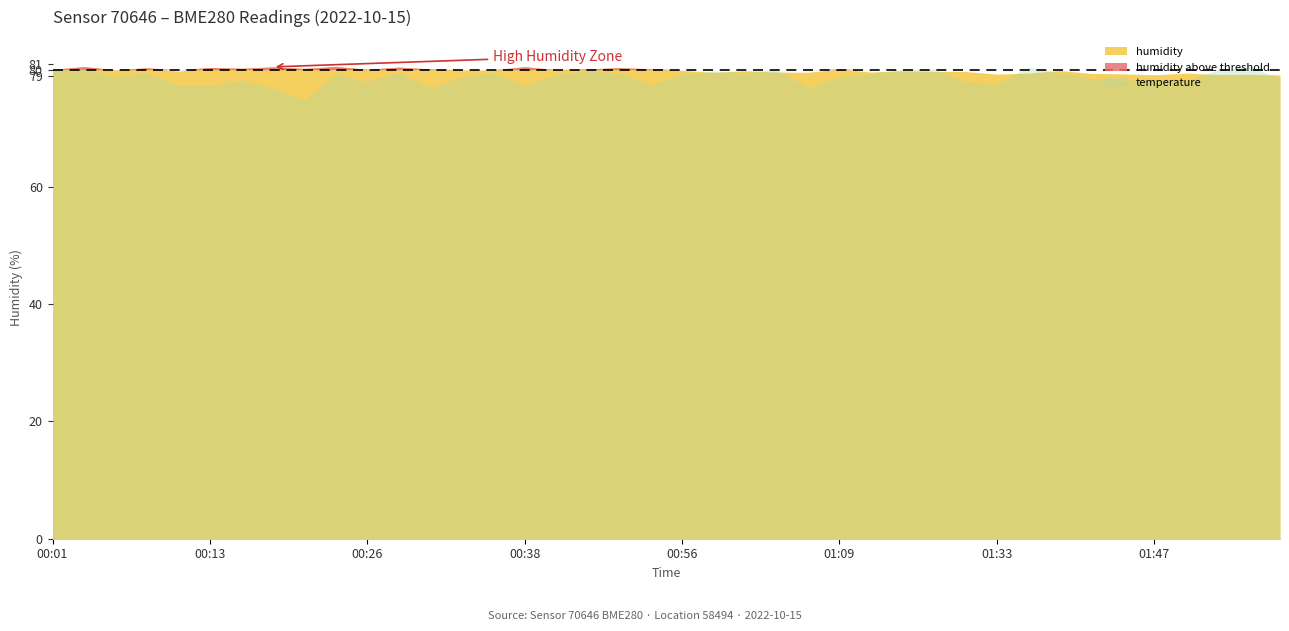

True or false: temperature and humidity cross at least once.

False